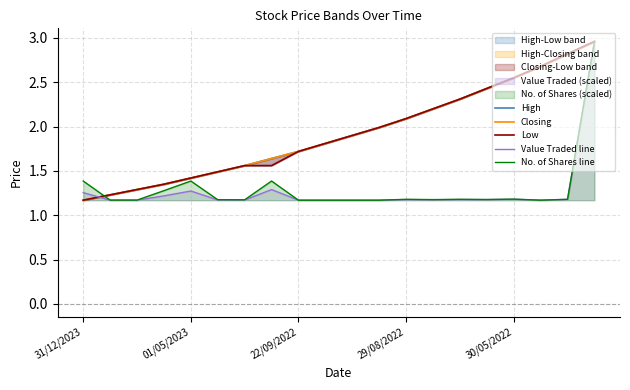

What is the value of the No. of Shares line point at the 11th from the left?

1.2